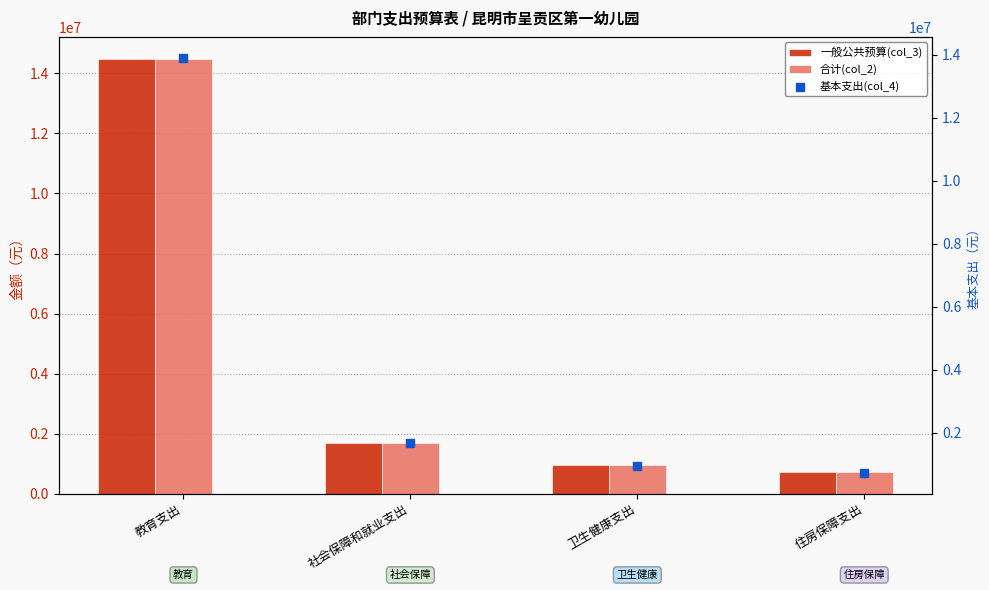

At which category is the sum across all series the highest?

教育支出